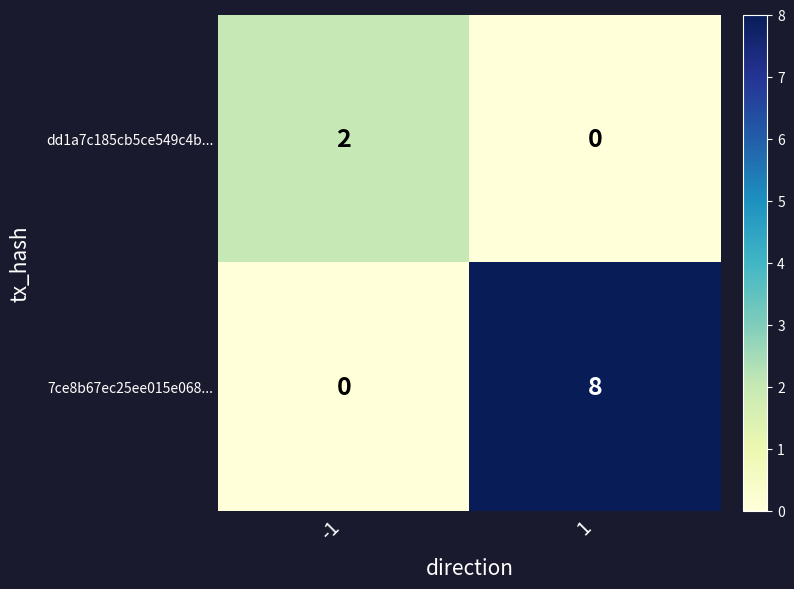

What is the difference between the 7ce8b67ec25ee015e068... values at -1 and 1?

8